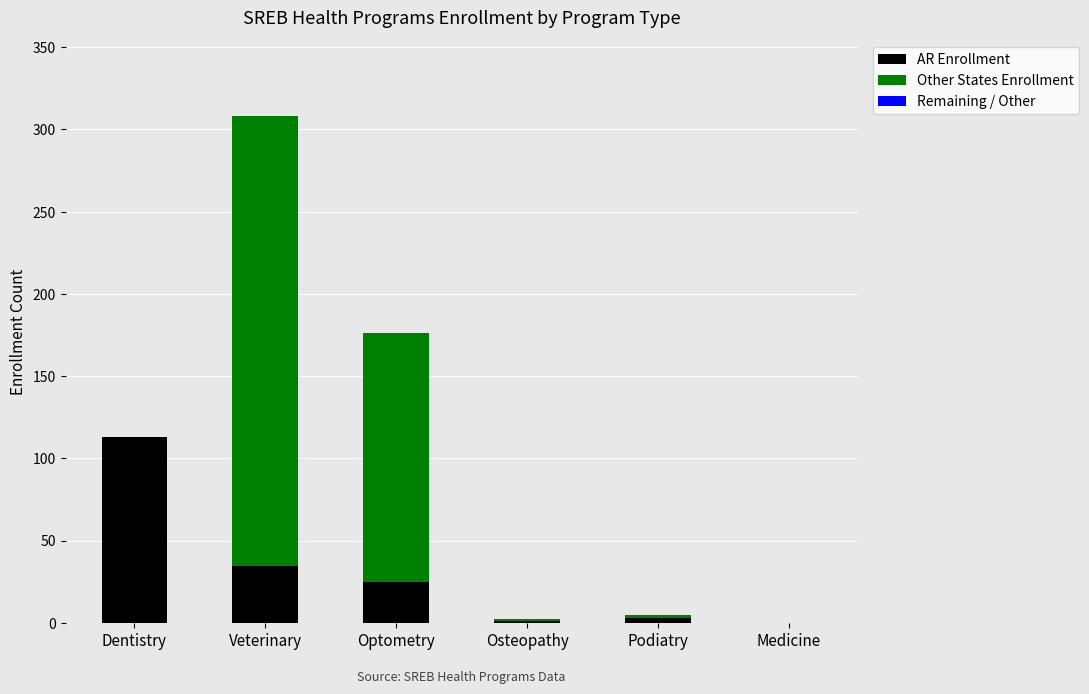

True or false: AR Enrollment has a value of 9.5 at Optometry.

False